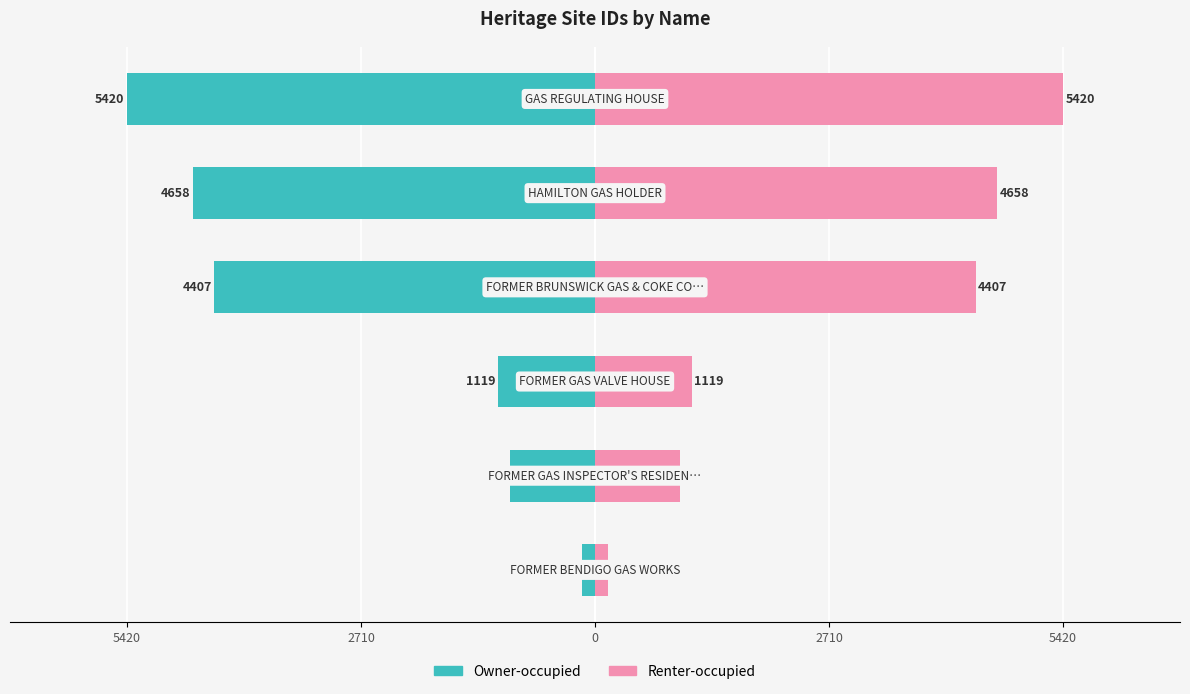

What is the greatest value displayed?

5420